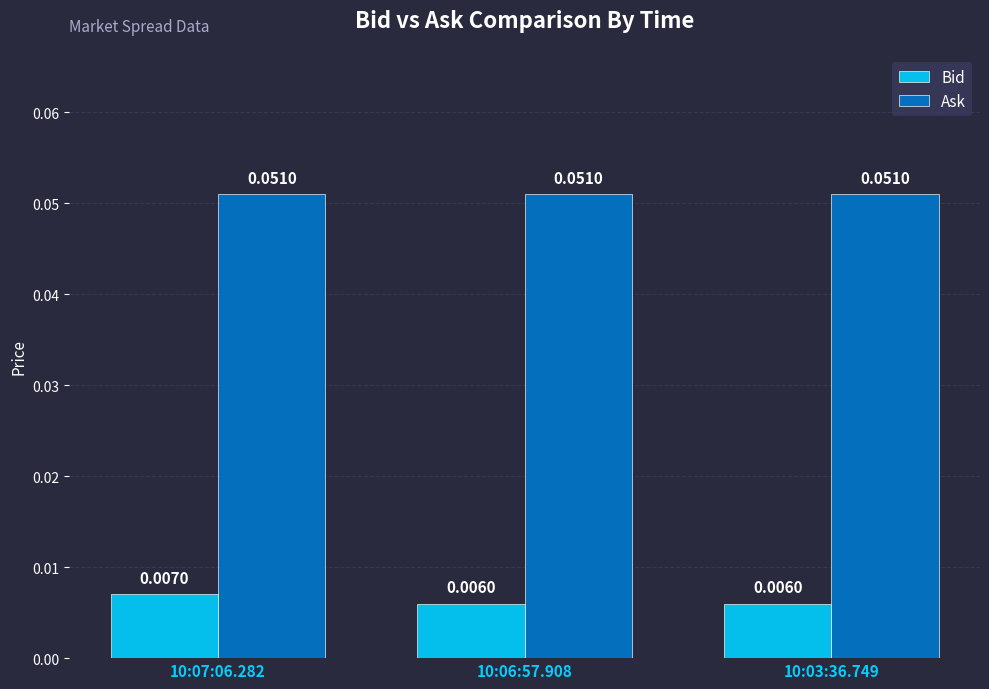

What is the label of the 1st bar from the right?

10:03:36.749